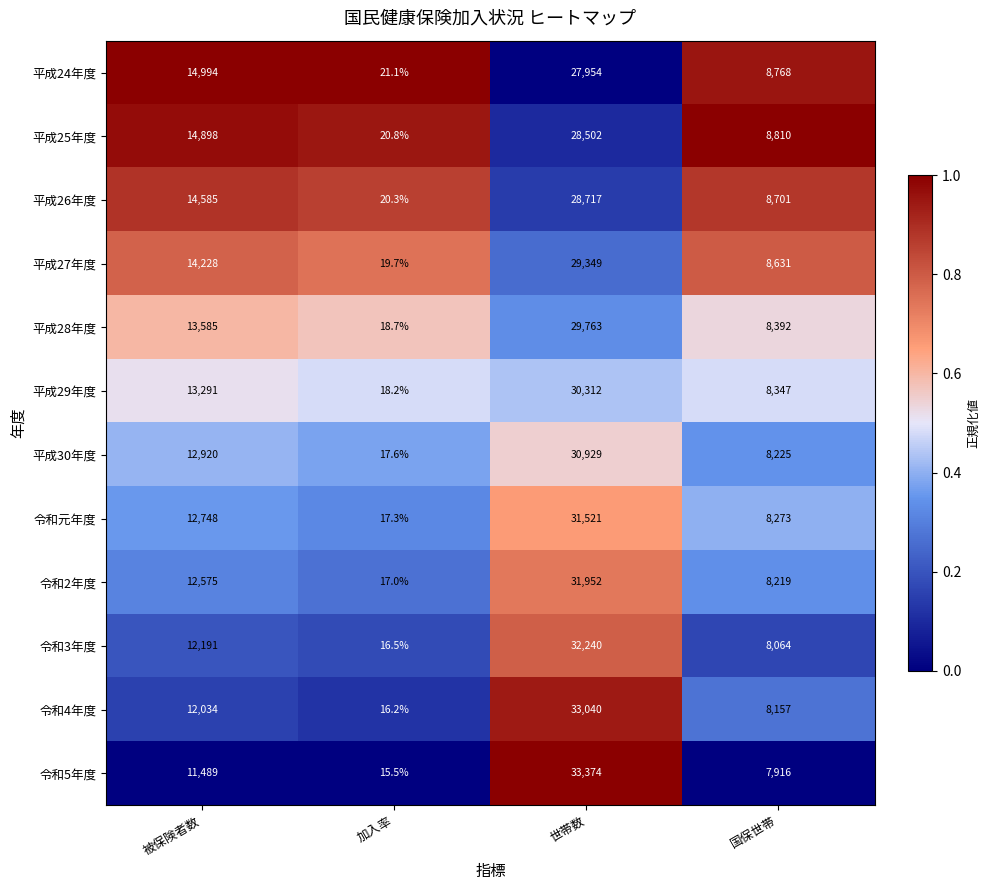

List the series in order of their peak value, lowest first.

平成24年度, 平成25年度, 平成26年度, 平成27年度, 平成28年度, 平成29年度, 平成30年度, 令和元年度, 令和2年度, 令和3年度, 令和4年度, 令和5年度